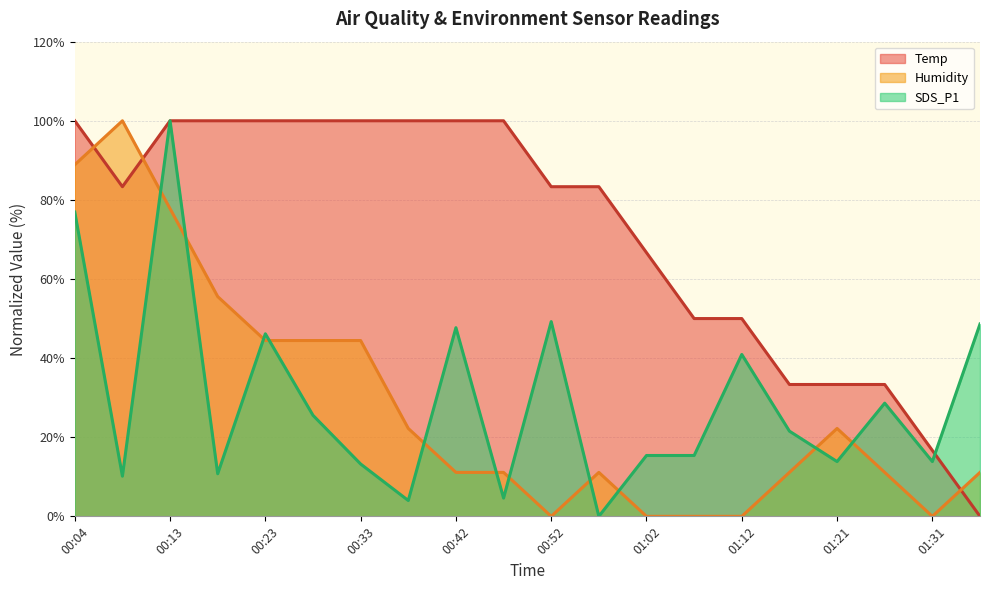

At which category does the chart reach its peak across all series?

00:04